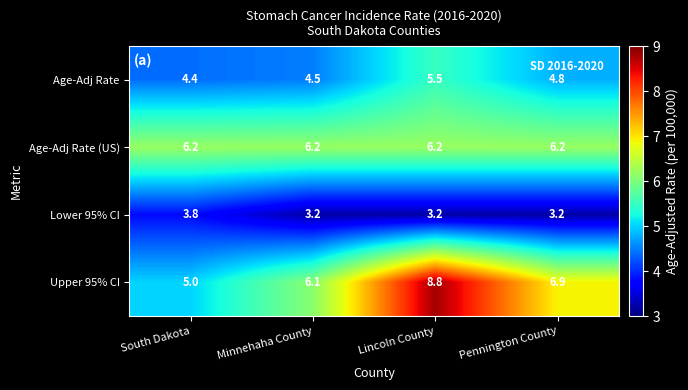

True or false: Lower 95% CI has a value of 3.2 at Pennington County.

True